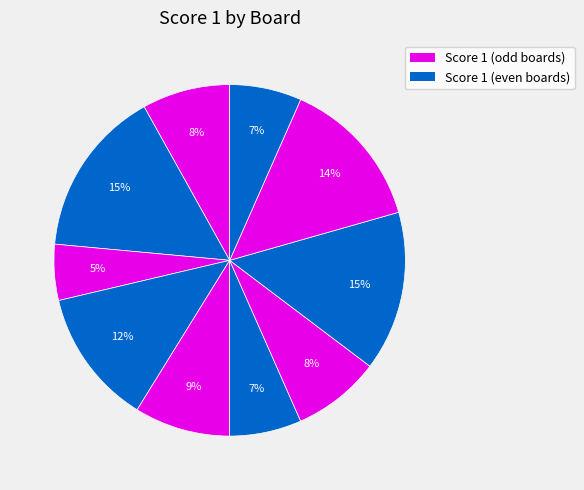

How many slices are in this pie chart?

10